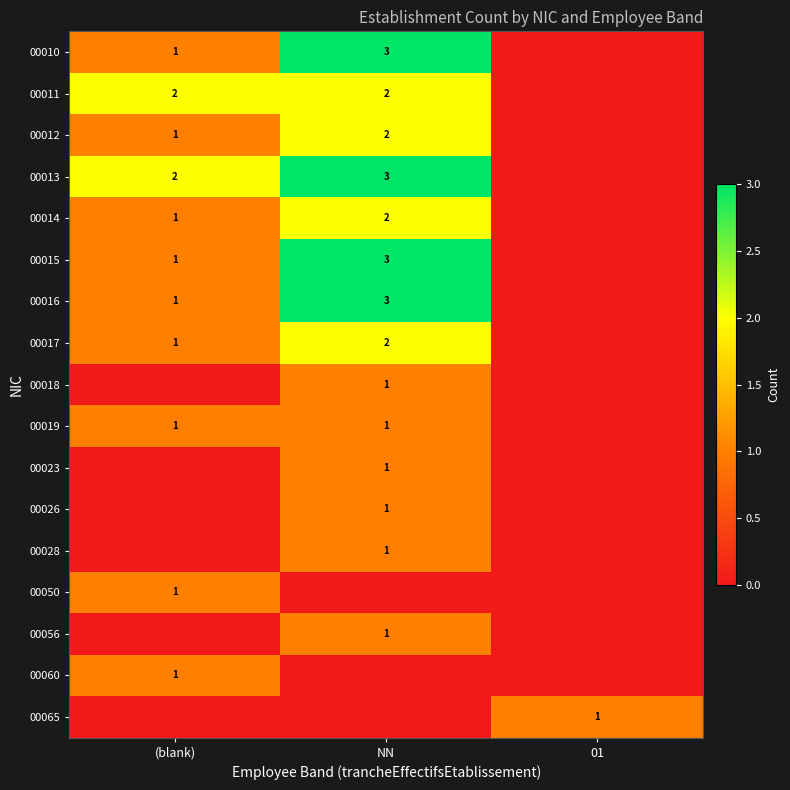

The 00015 series shows 1 at NN. True or false?

False